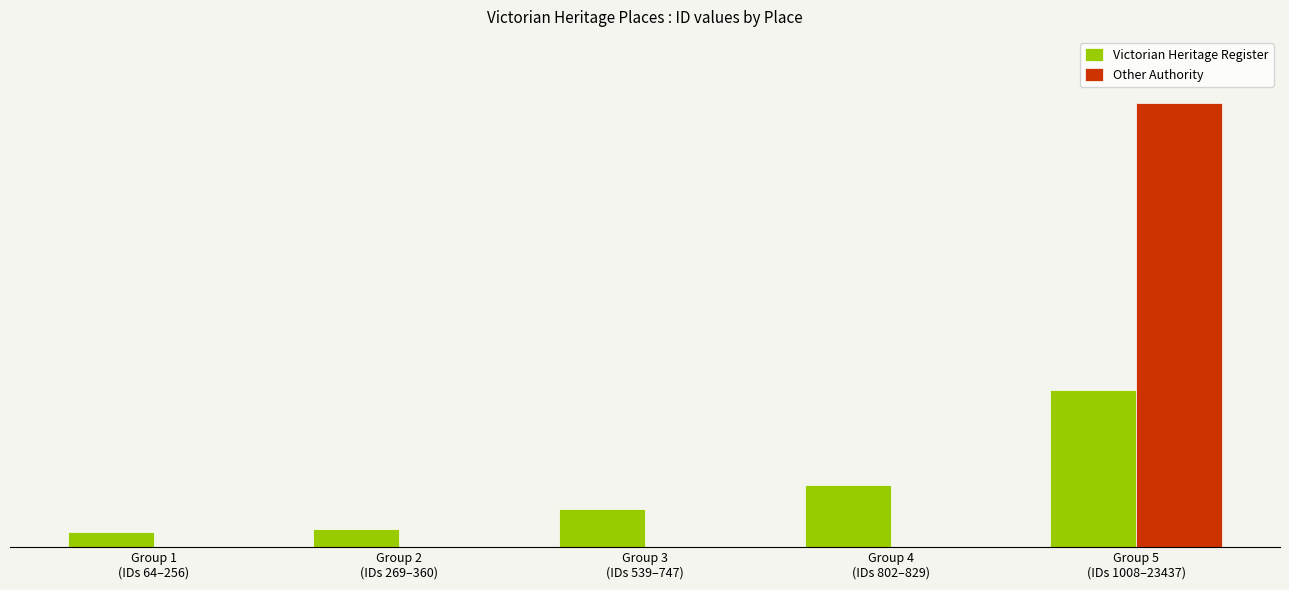

What is the difference between the second highest and minimum values in the Victorian Heritage Register series?

2471